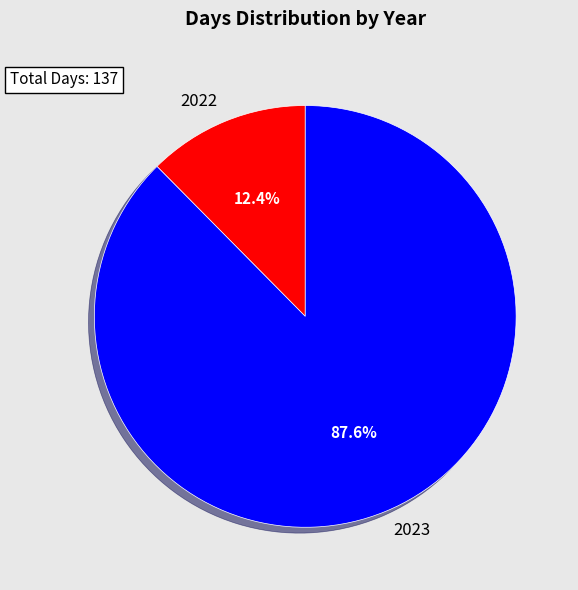

Do 2023 and 2022 together represent more than half of the pie?

Yes